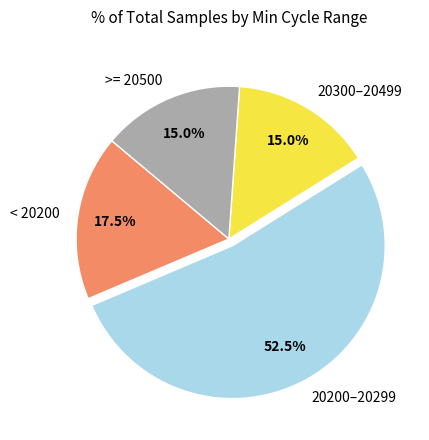

Which has a higher value, >= 20500 or 20200–20299?

20200–20299